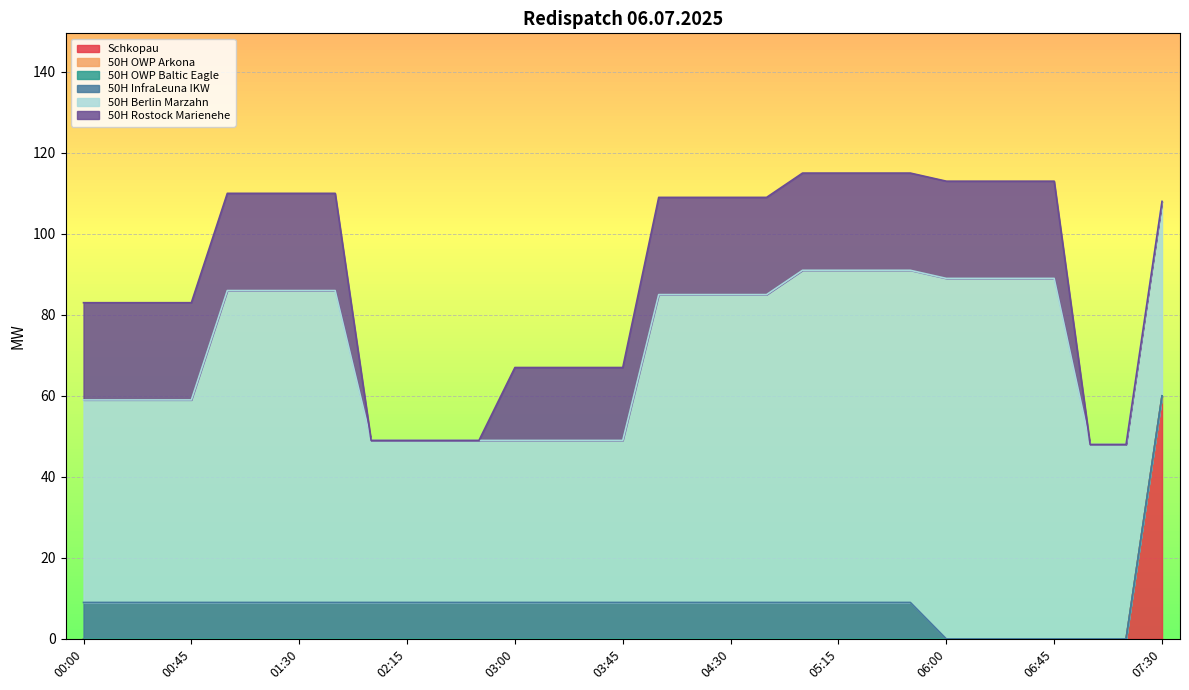

How many values in the 50H InfraLeuna IKW series are below 9?

7